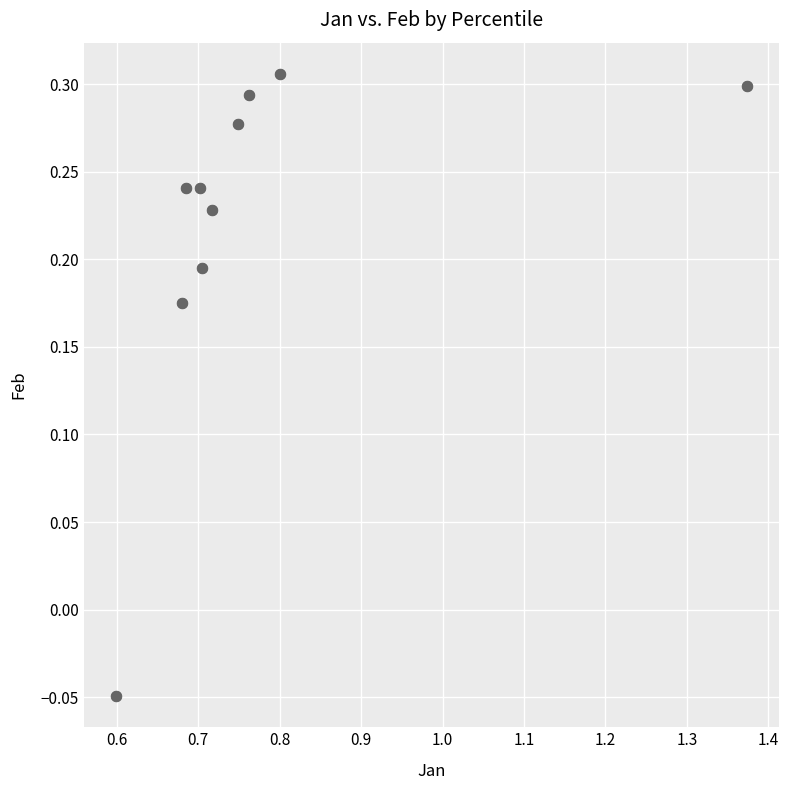

What is the range of Y values (max minus min)?

0.4